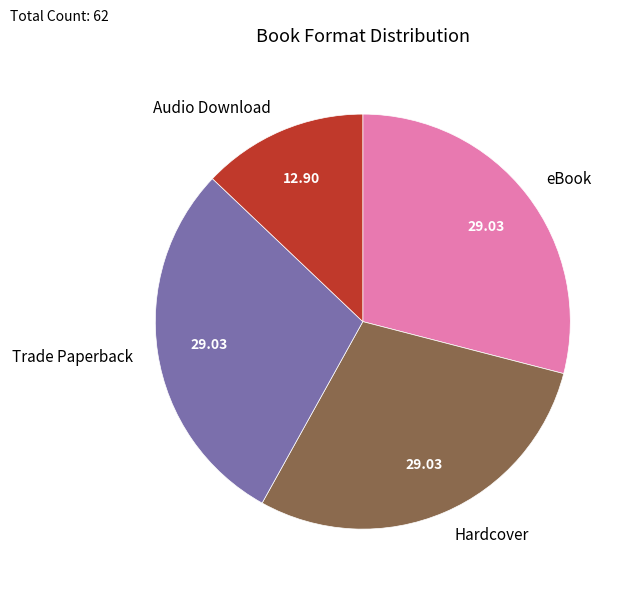

Which has a higher value, eBook or Audio Download?

eBook